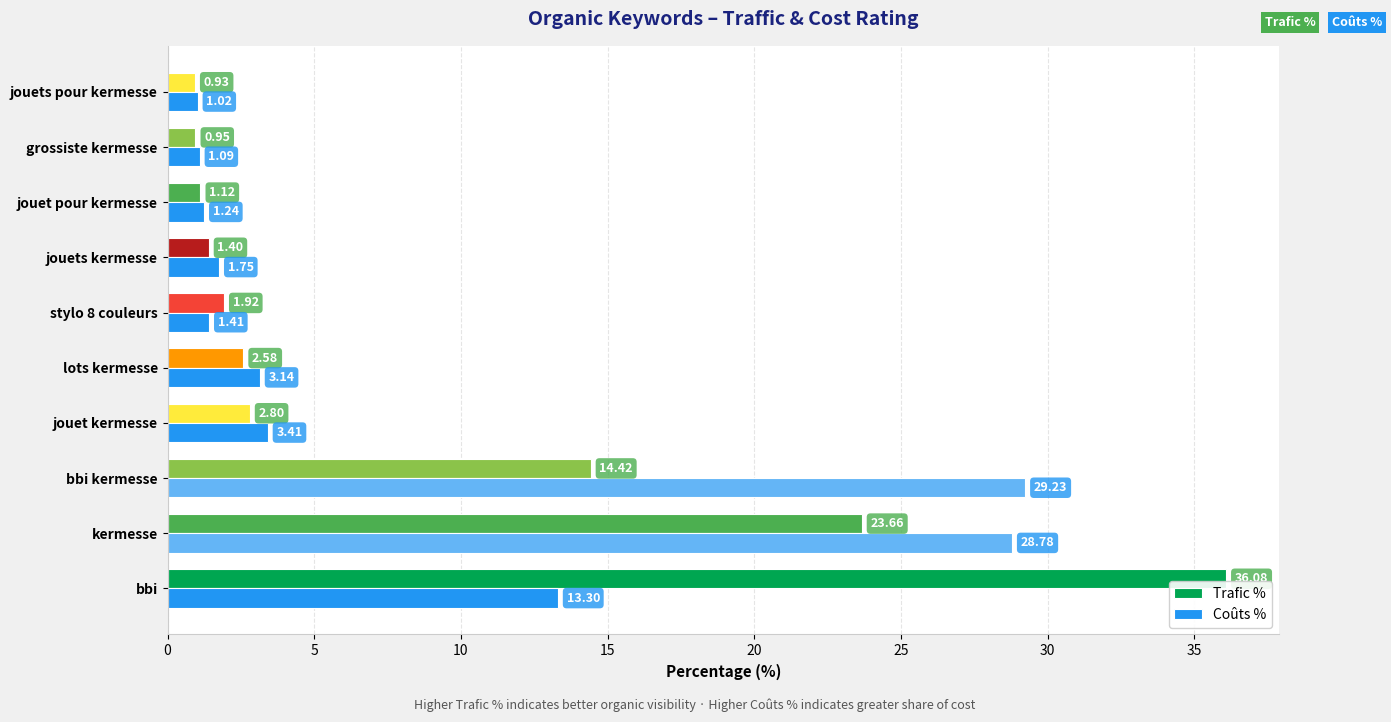

How many data points in Coûts % are less than 3?

5